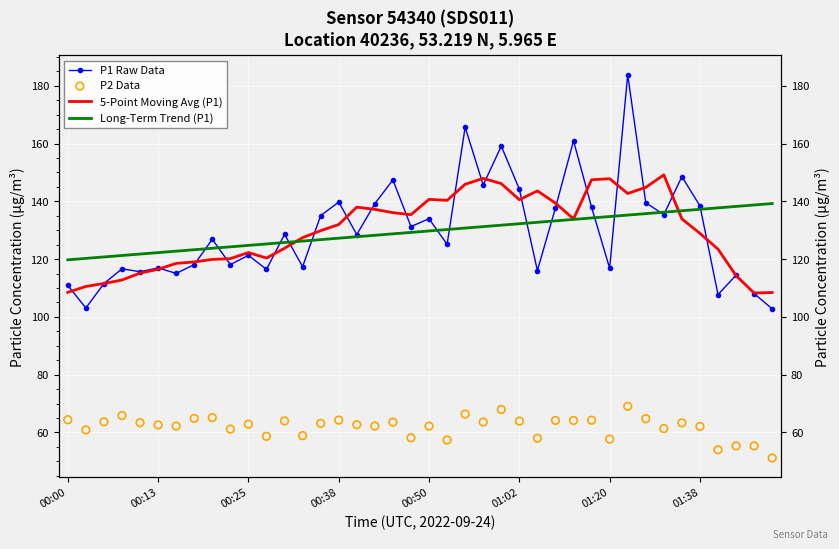

Which series contains the highest Y value?

P1 Raw Data